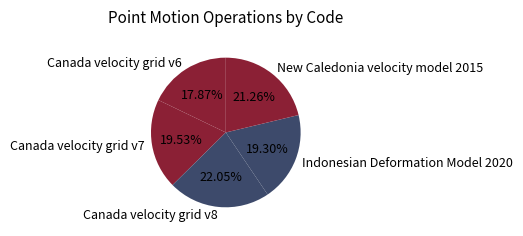

To the nearest percent, what portion does Indonesian Deformation Model 2020 represent?

19%